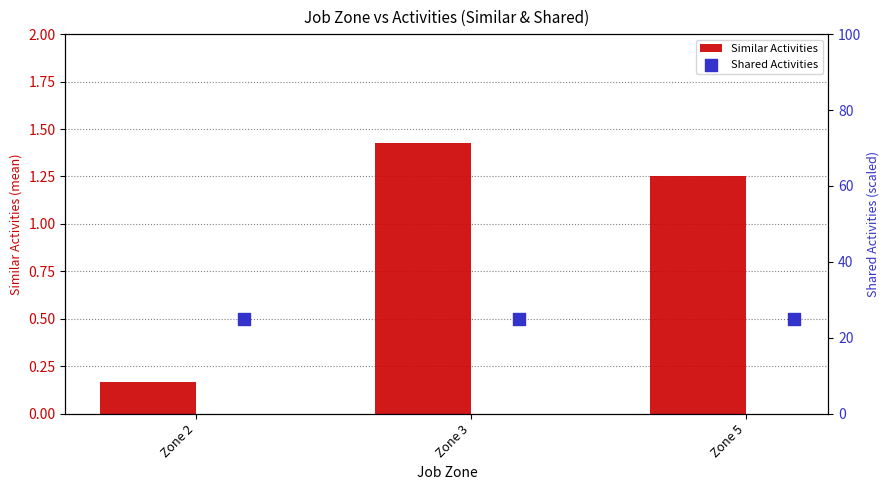

Which series contains the highest Y value?

Shared Activities